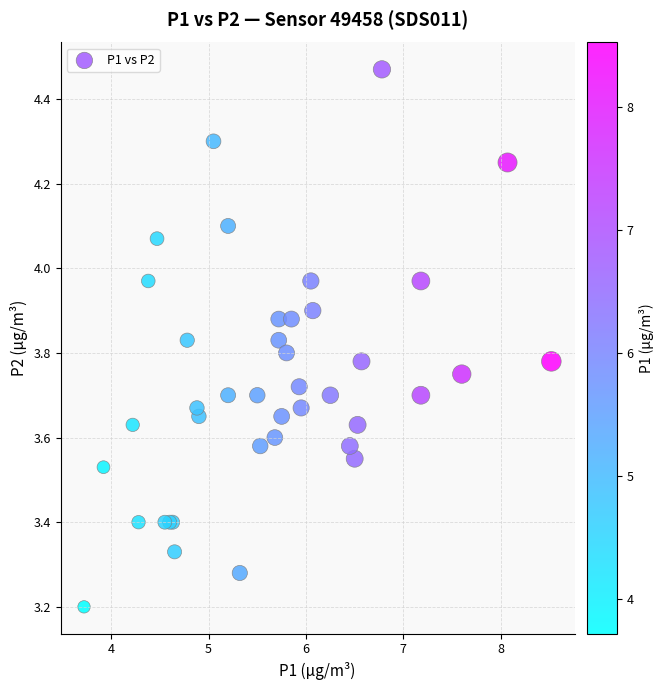

What Y value in the scatter plot is closest to 3?

3.2